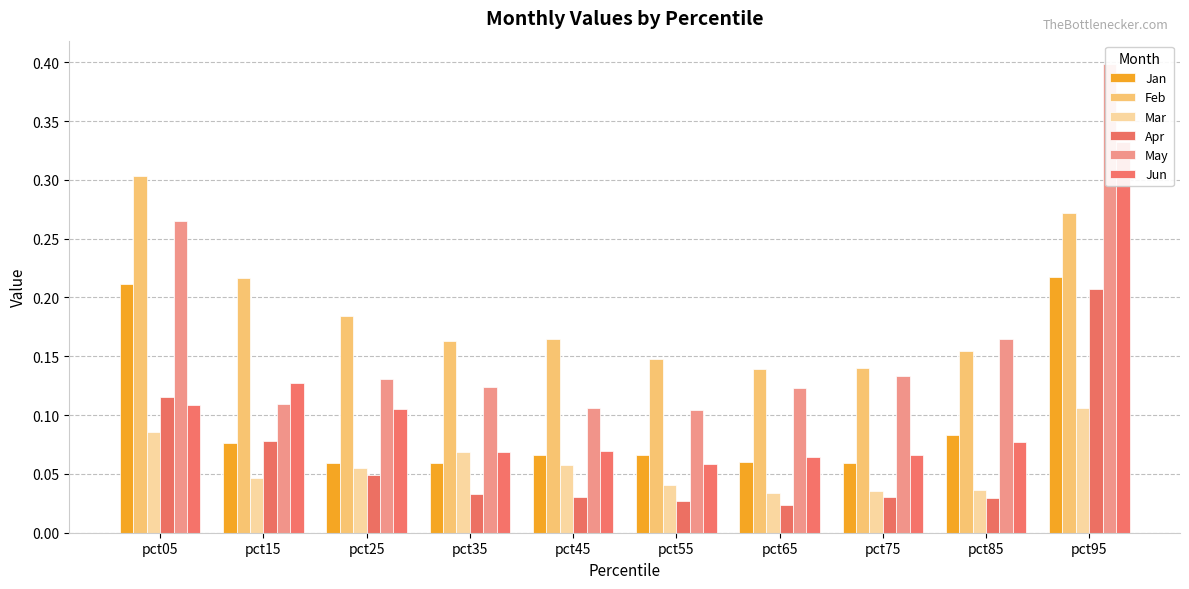

What is the minimum value for Feb?

0.1